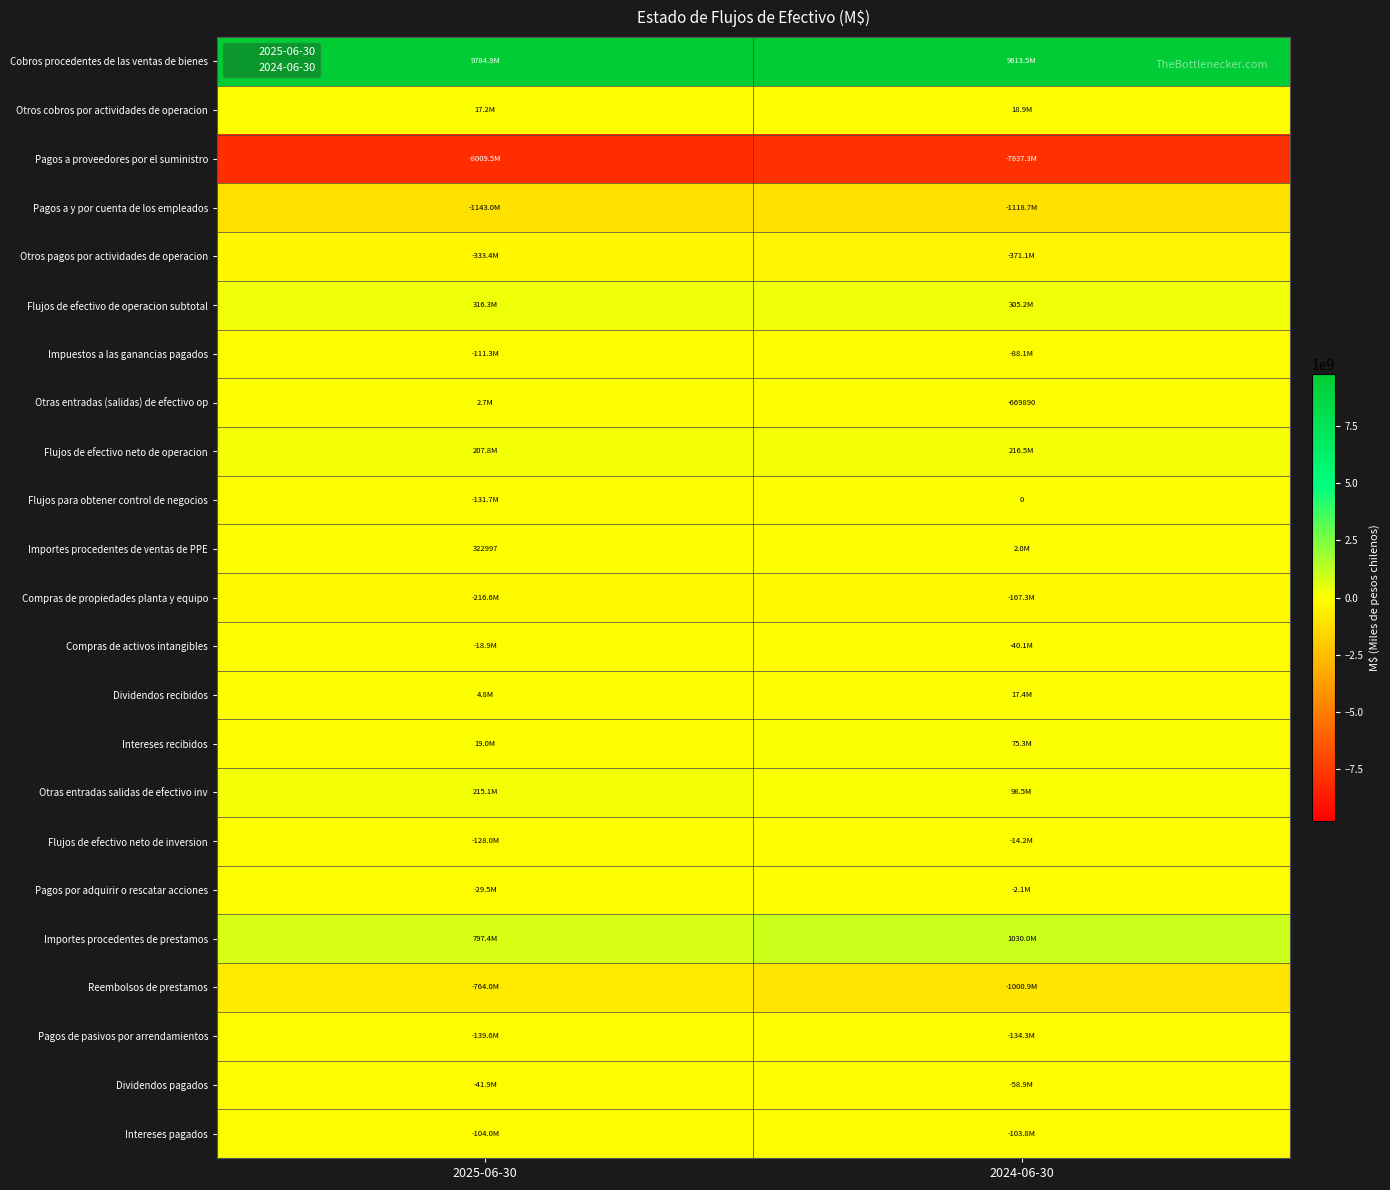

Count the Dividendos recibidos values in the range 4843337 to 17387735.

2